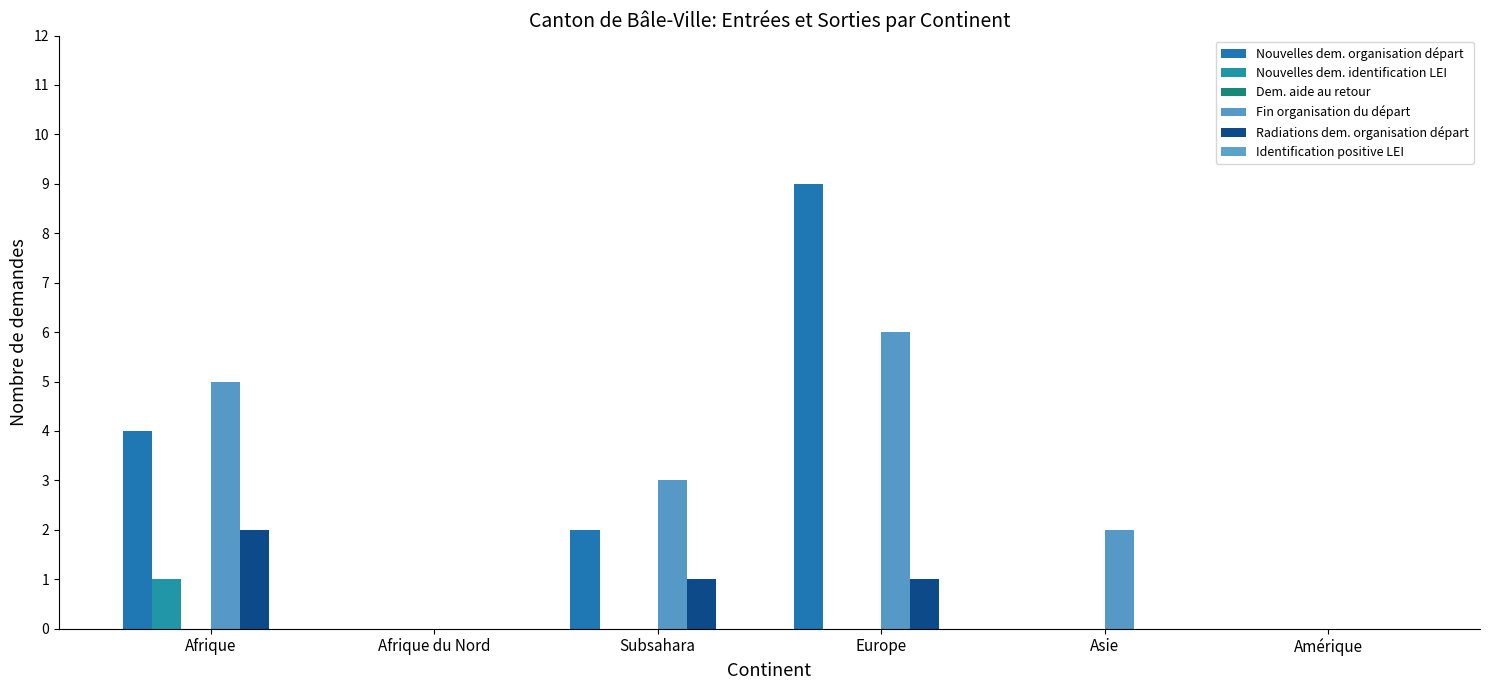

Which series has the largest range (max minus min)?

Nouvelles dem. organisation départ